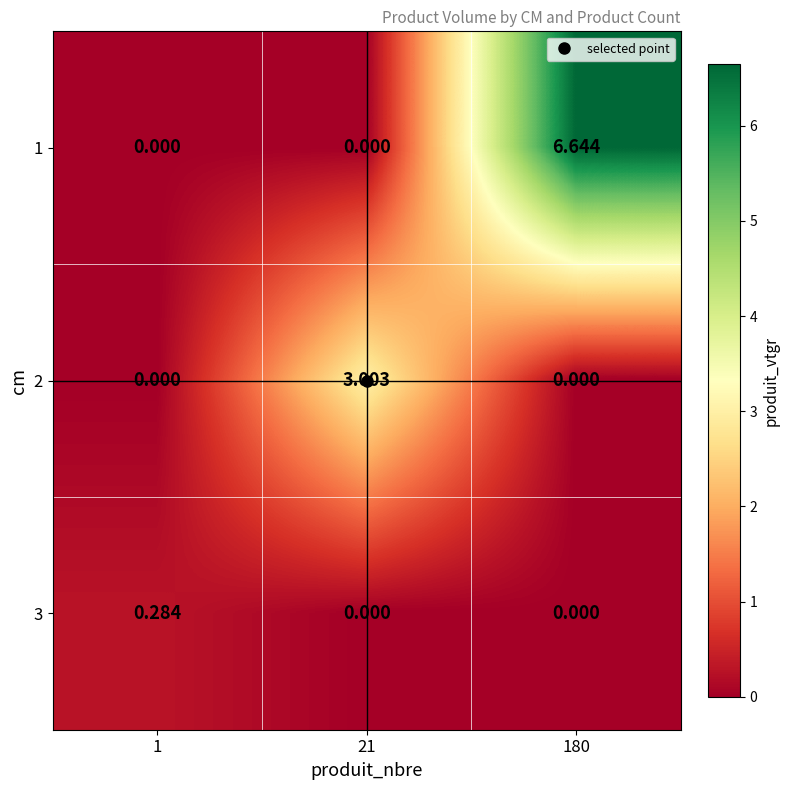

Which series has the largest total across all categories?

1